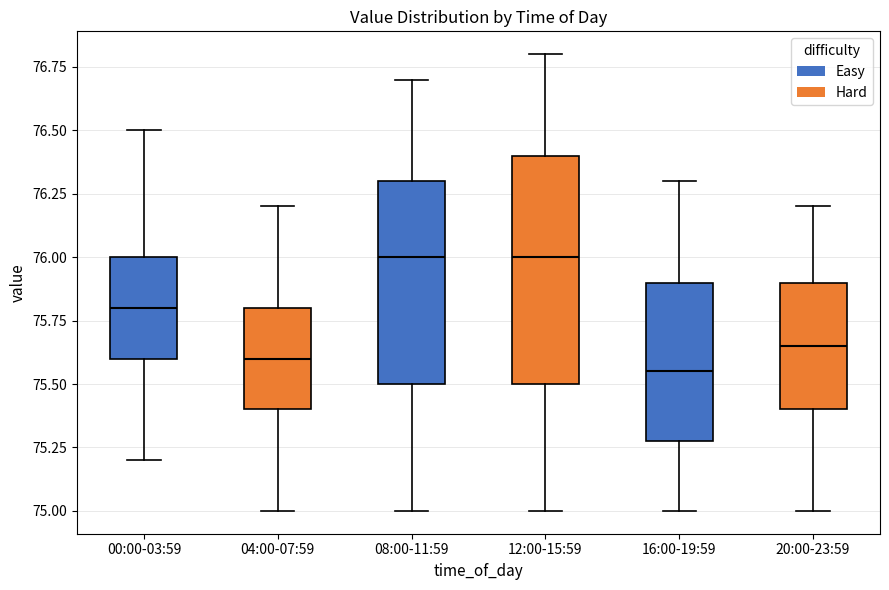

Reading left to right, read every box against the y-axis: the position of its median line, the range the box covers, and the ends of its whiskers. The values are not printed on the chart, so give them approximately, as read against the axis.

00:00-03:59: median 75.80, box 75.60 to 76.00, whiskers 75.20 to 76.50
04:00-07:59: median 75.60, box 75.40 to 75.80, whiskers 75.00 to 76.20
08:00-11:59: median 76.00, box 75.50 to 76.30, whiskers 75.00 to 76.70
12:00-15:59: median 76.00, box 75.50 to 76.40, whiskers 75.00 to 76.80
16:00-19:59: median 75.55, box 75.30 to 75.90, whiskers 75.00 to 76.30
20:00-23:59: median 75.65, box 75.40 to 75.90, whiskers 75.00 to 76.20